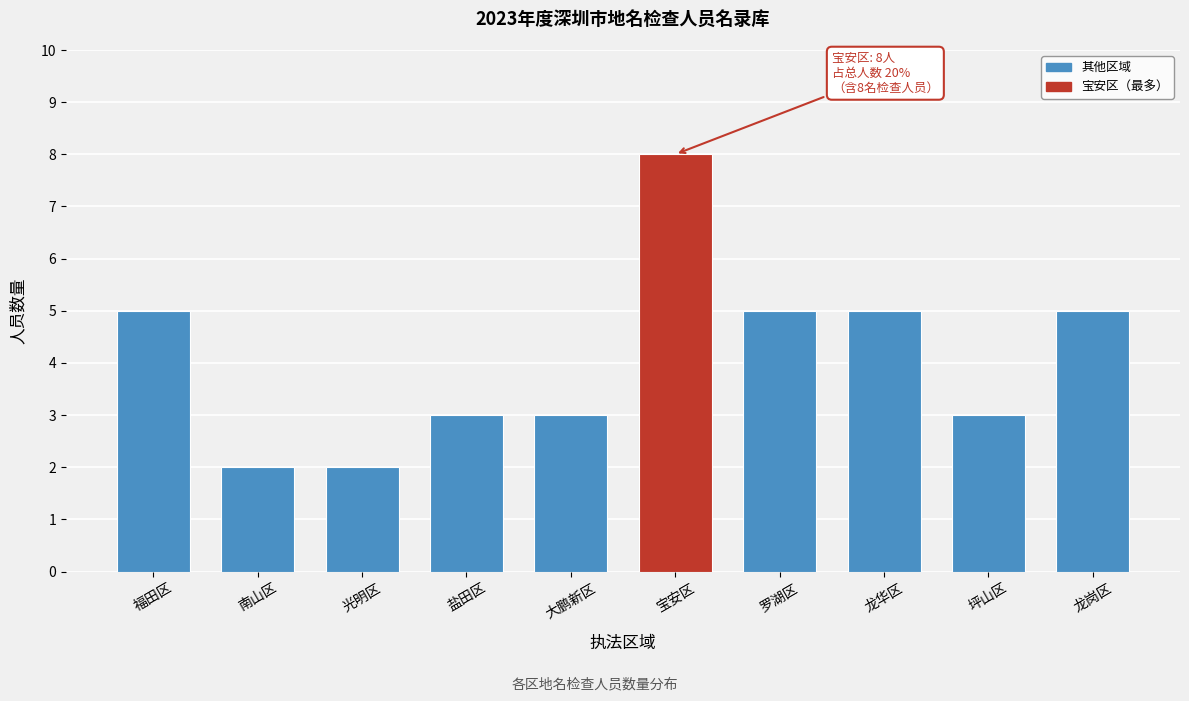

Reading left to right, what are all the values shown in this chart?

福田区=5	南山区=2	光明区=2	盐田区=3	大鹏新区=3	宝安区=8	罗湖区=5	龙华区=5	坪山区=3	龙岗区=5